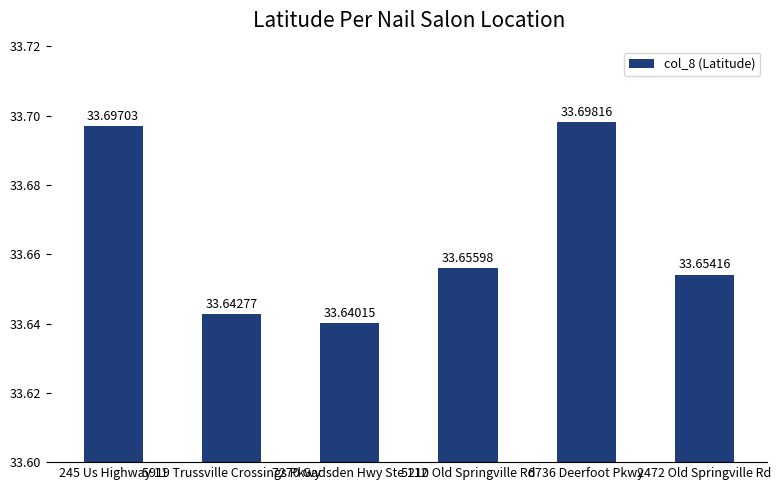

How many values are between 33 and 34?

6